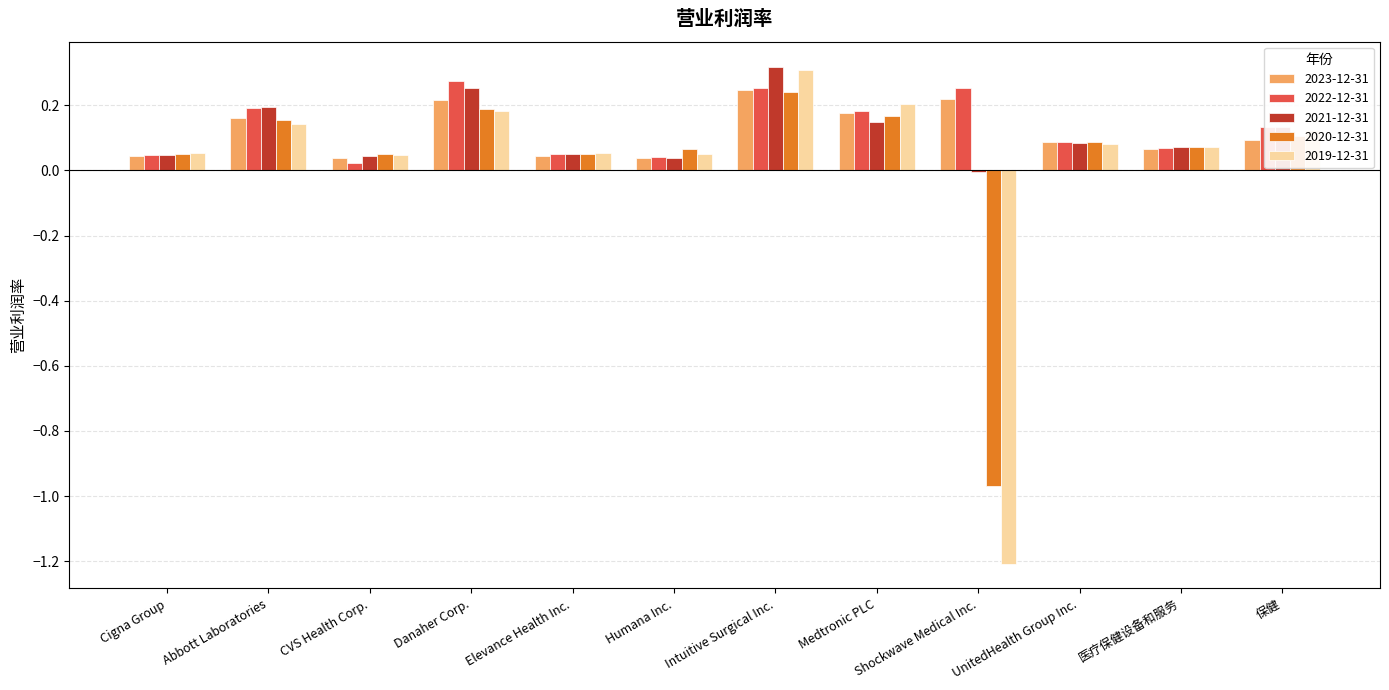

At which label does 2019-12-31 reach its peak?

Intuitive Surgical Inc.